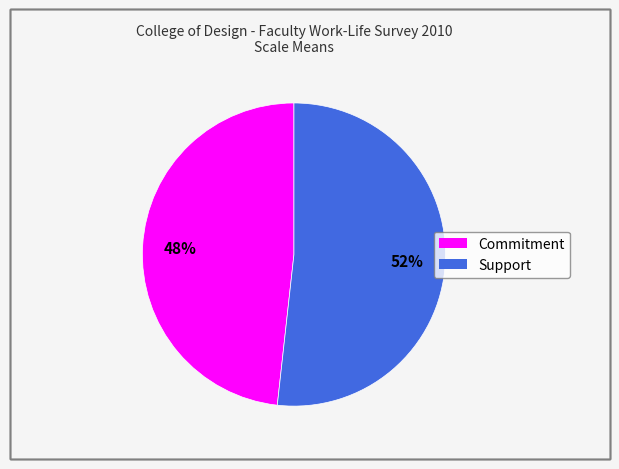

To the nearest percent, what is the average slice percentage?

50%